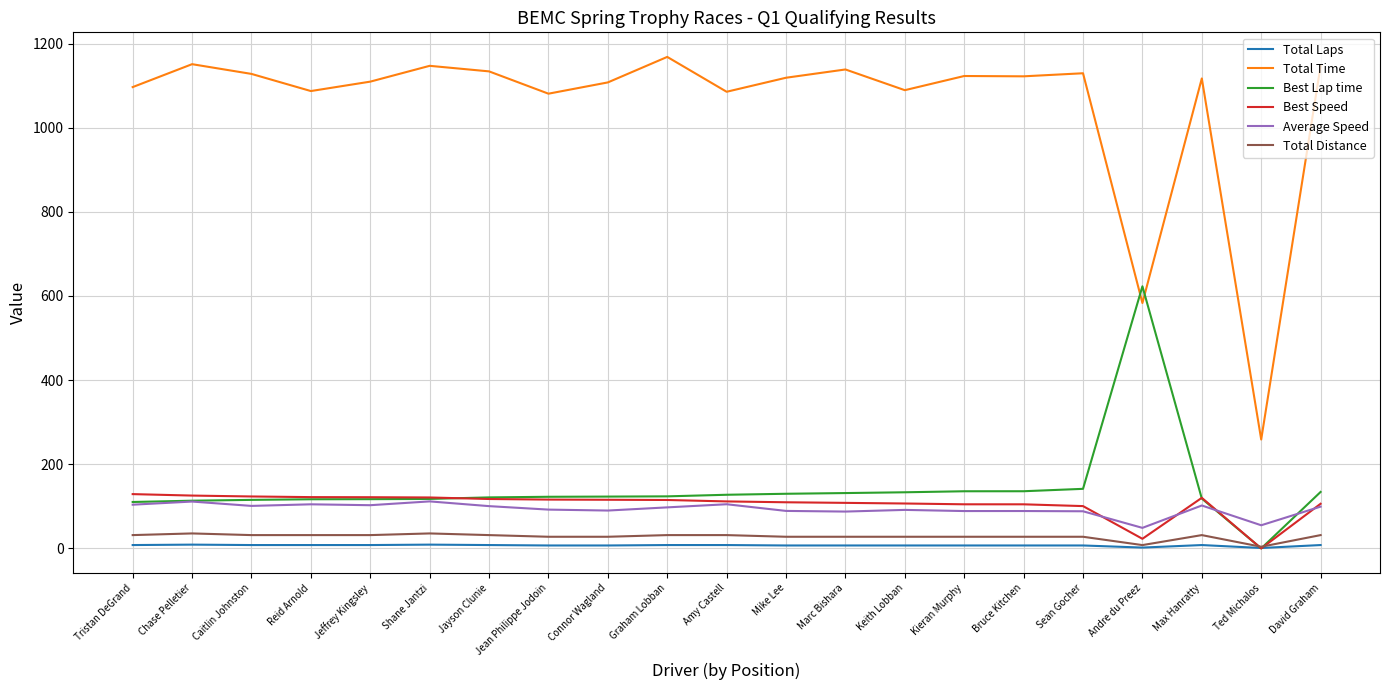

Is it true that Best Speed equals 111.7 at Amy Castell?

True